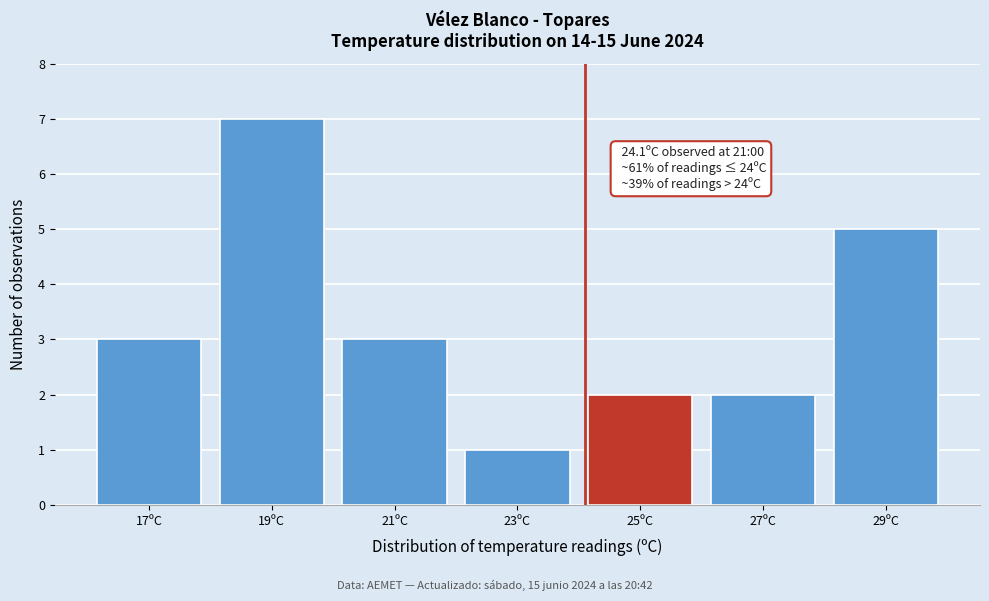

Which range on the x-axis has the tallest bar?

18 to 20